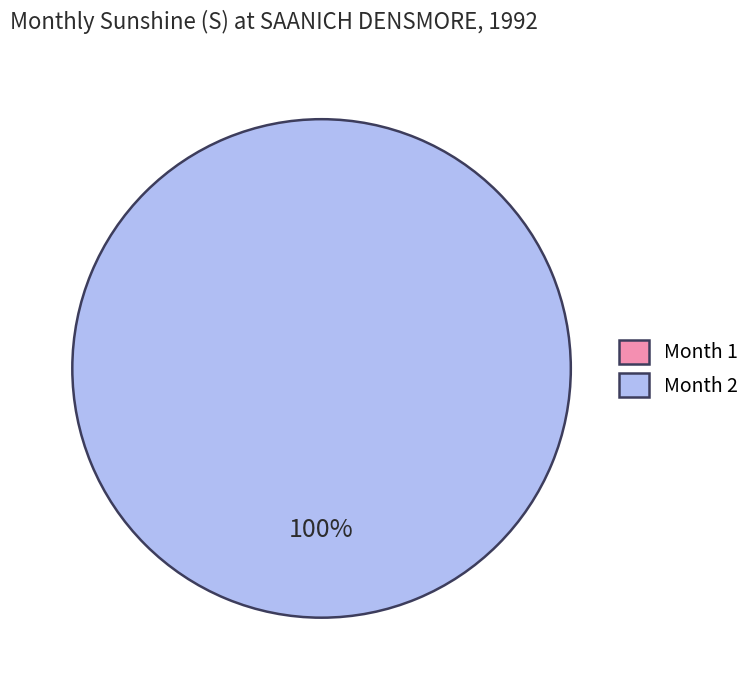

What is the largest slice in the pie chart?

2